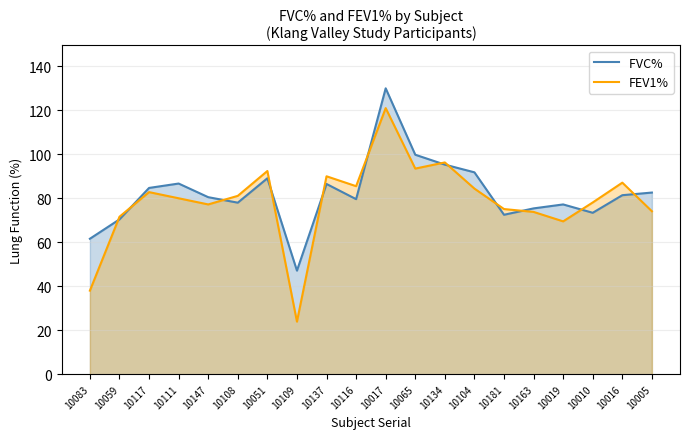

At which category does FVC%  reach its first local peak?

10111